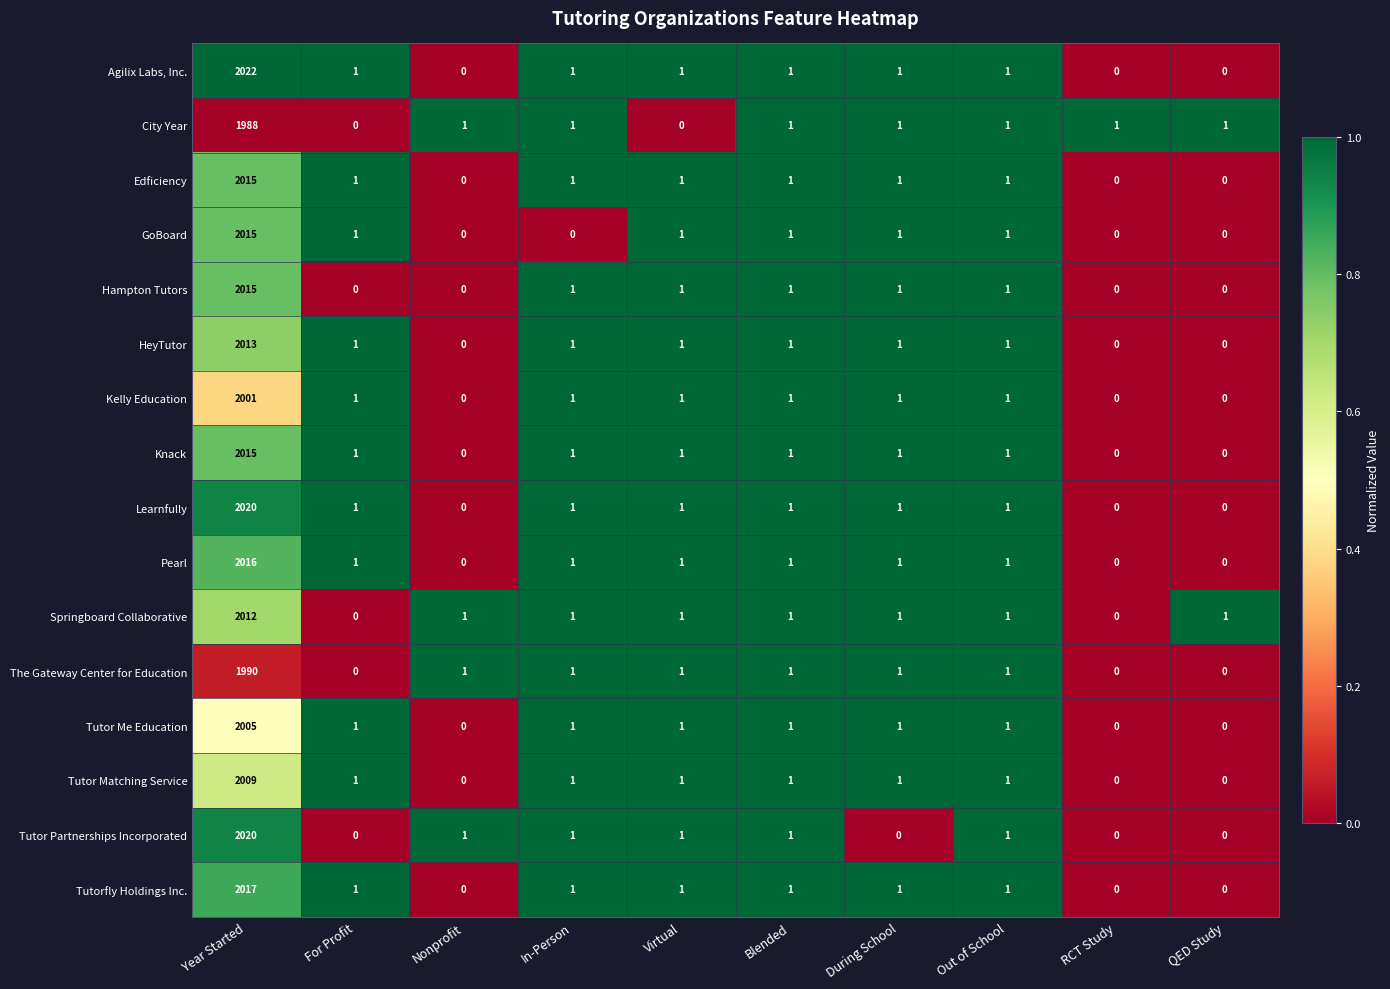

Which series has the widest spread of values?

Agilix Labs, Inc.